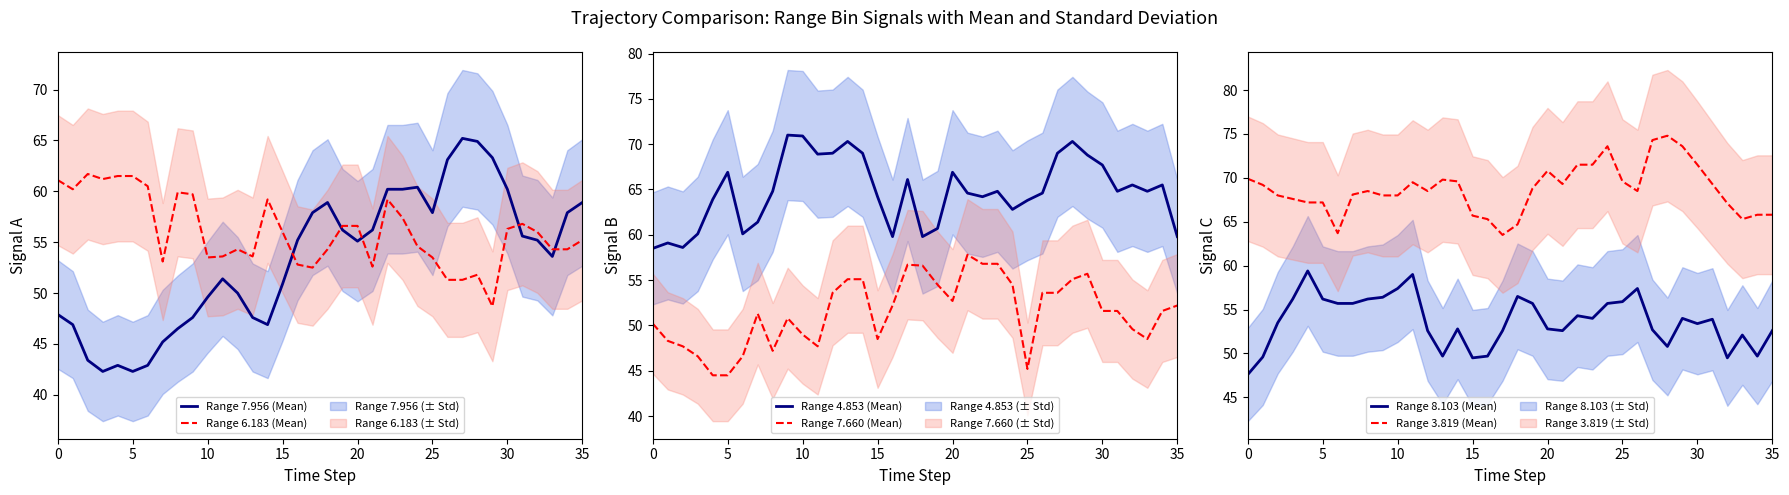

How many times do Range 7.660 (Mean) and Range 6.183 (Mean) cross each other?

8